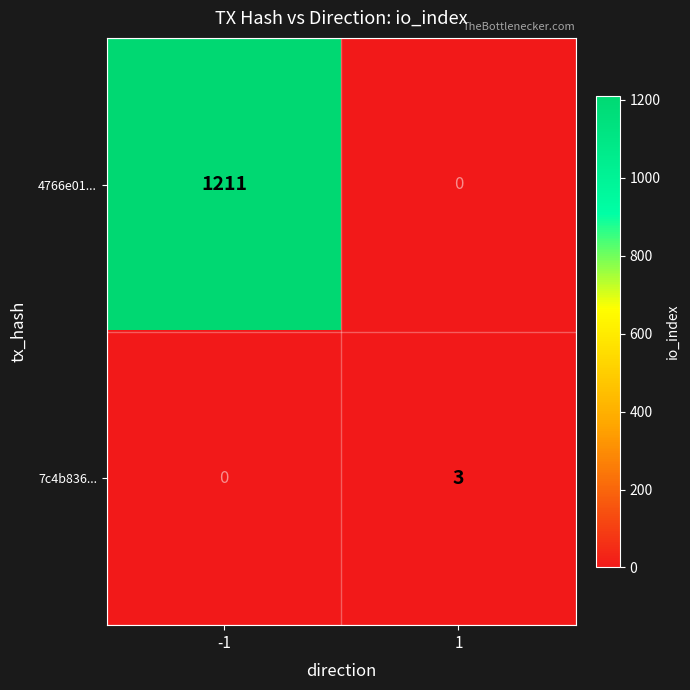

At how many categories does at least one series exceed 625?

1